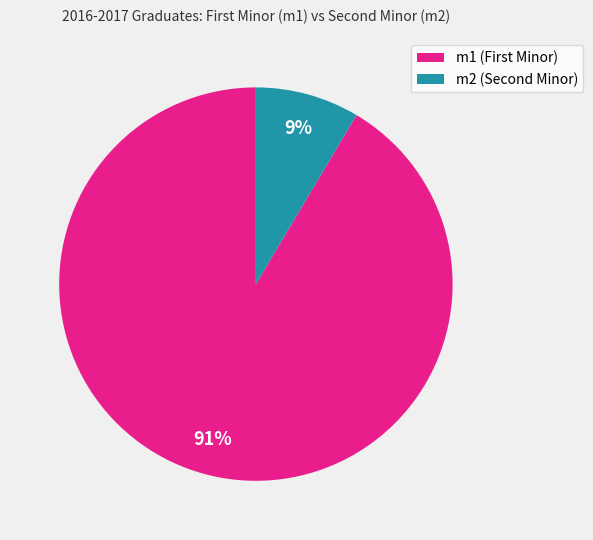

Is there a majority slice in this chart?

Yes